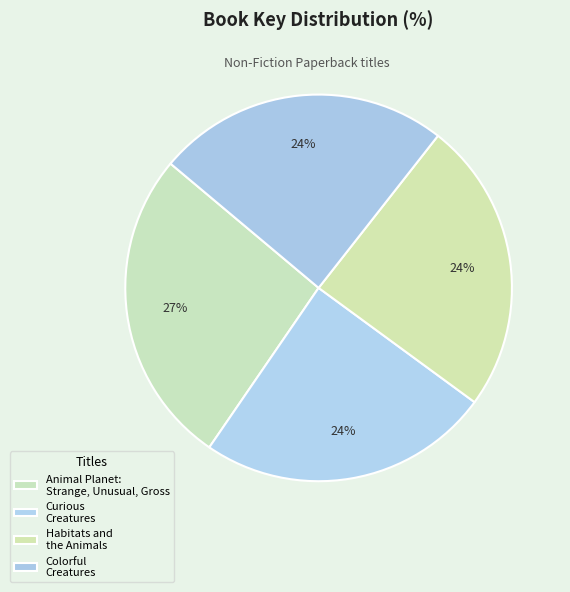

True or false: Curious Creatures accounts for 24% of the total.

True